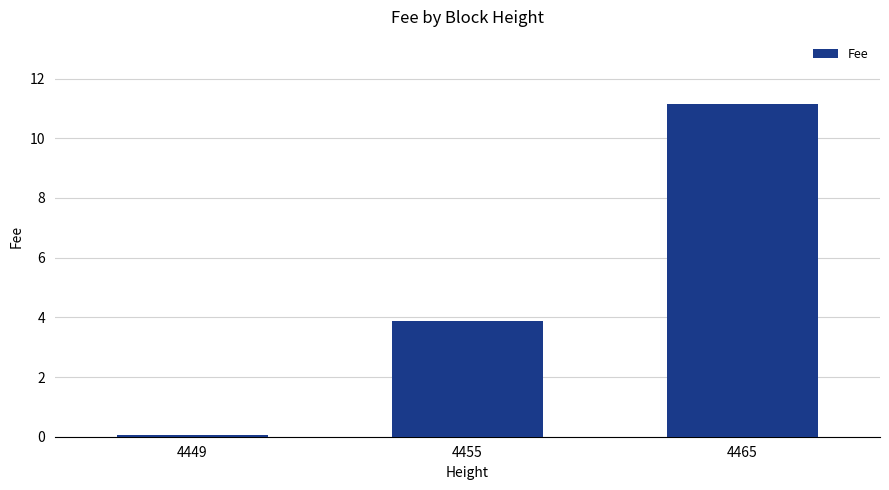

Reading right to left, extract all data points from this chart.

4465=11.2	4455=3.9	4449=0.1